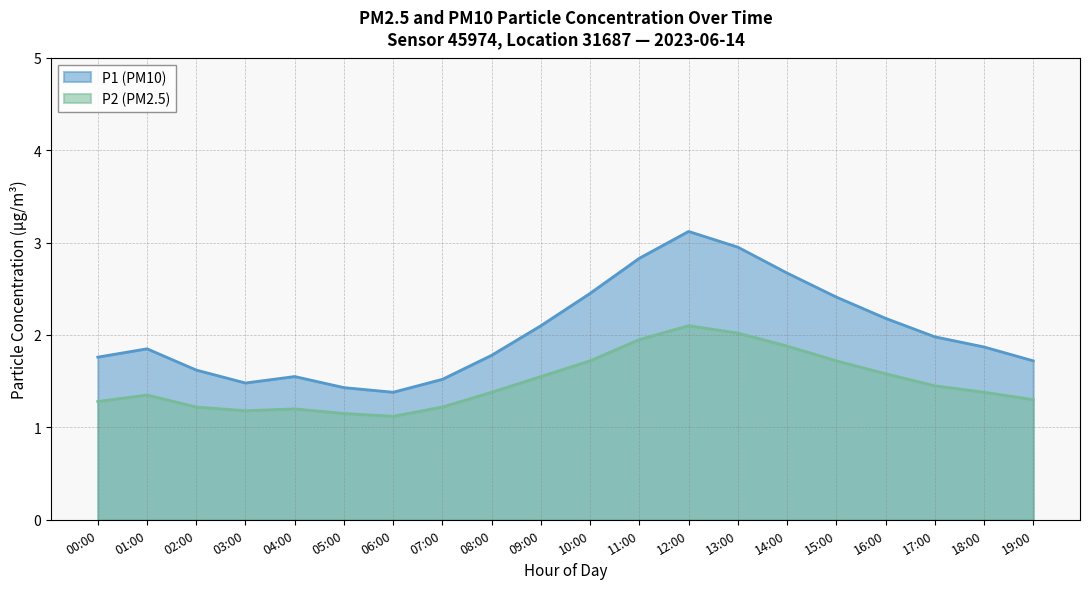

What is the label of the 13th point from the right?

07:00